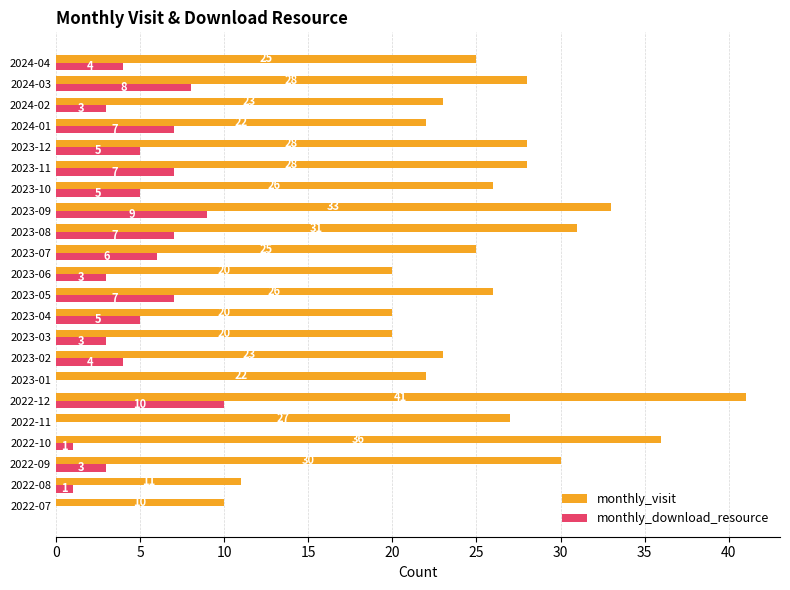

What value does the monthly_visit series have at 2023-06?

20